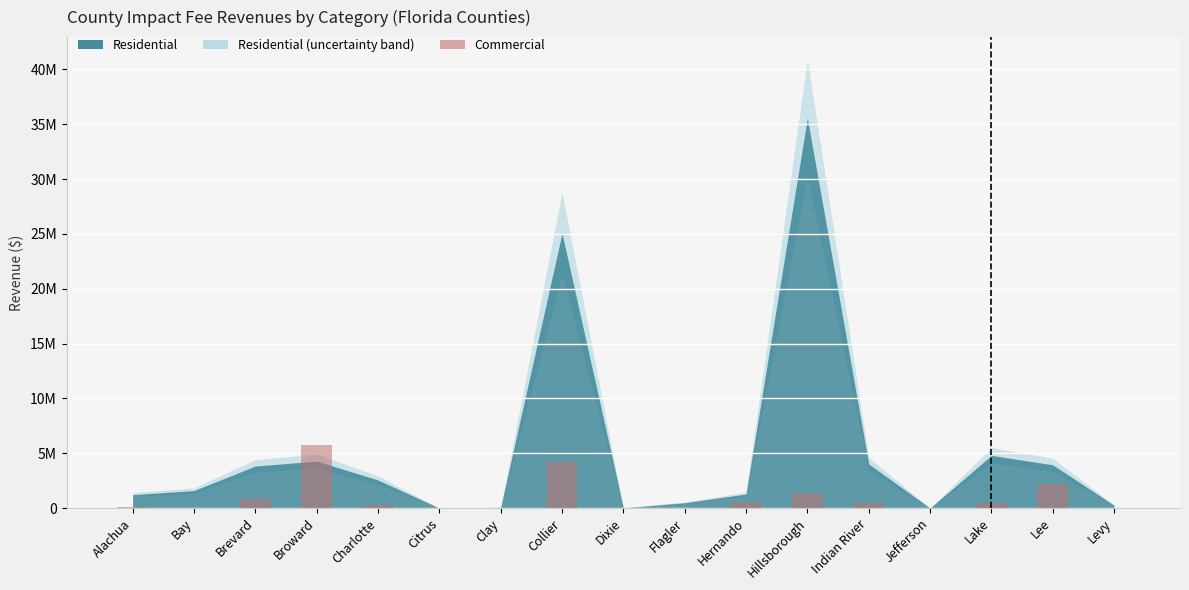

At which label does the data first exceed 304277?

Brevard